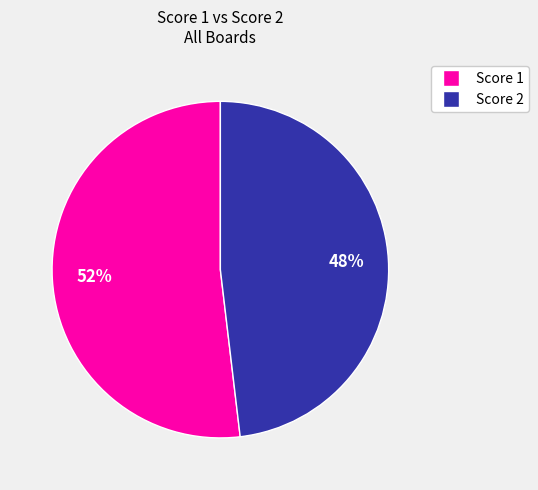

How many slices are in this pie chart?

2